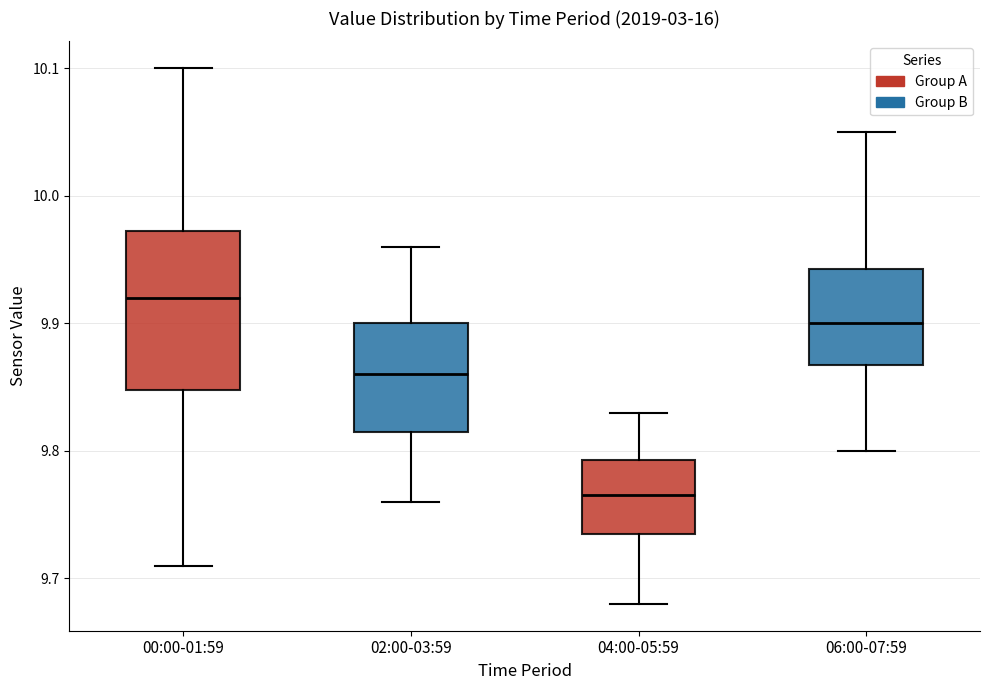

Which box is the tallest, from its lower edge to its upper edge?

00:00-01:59